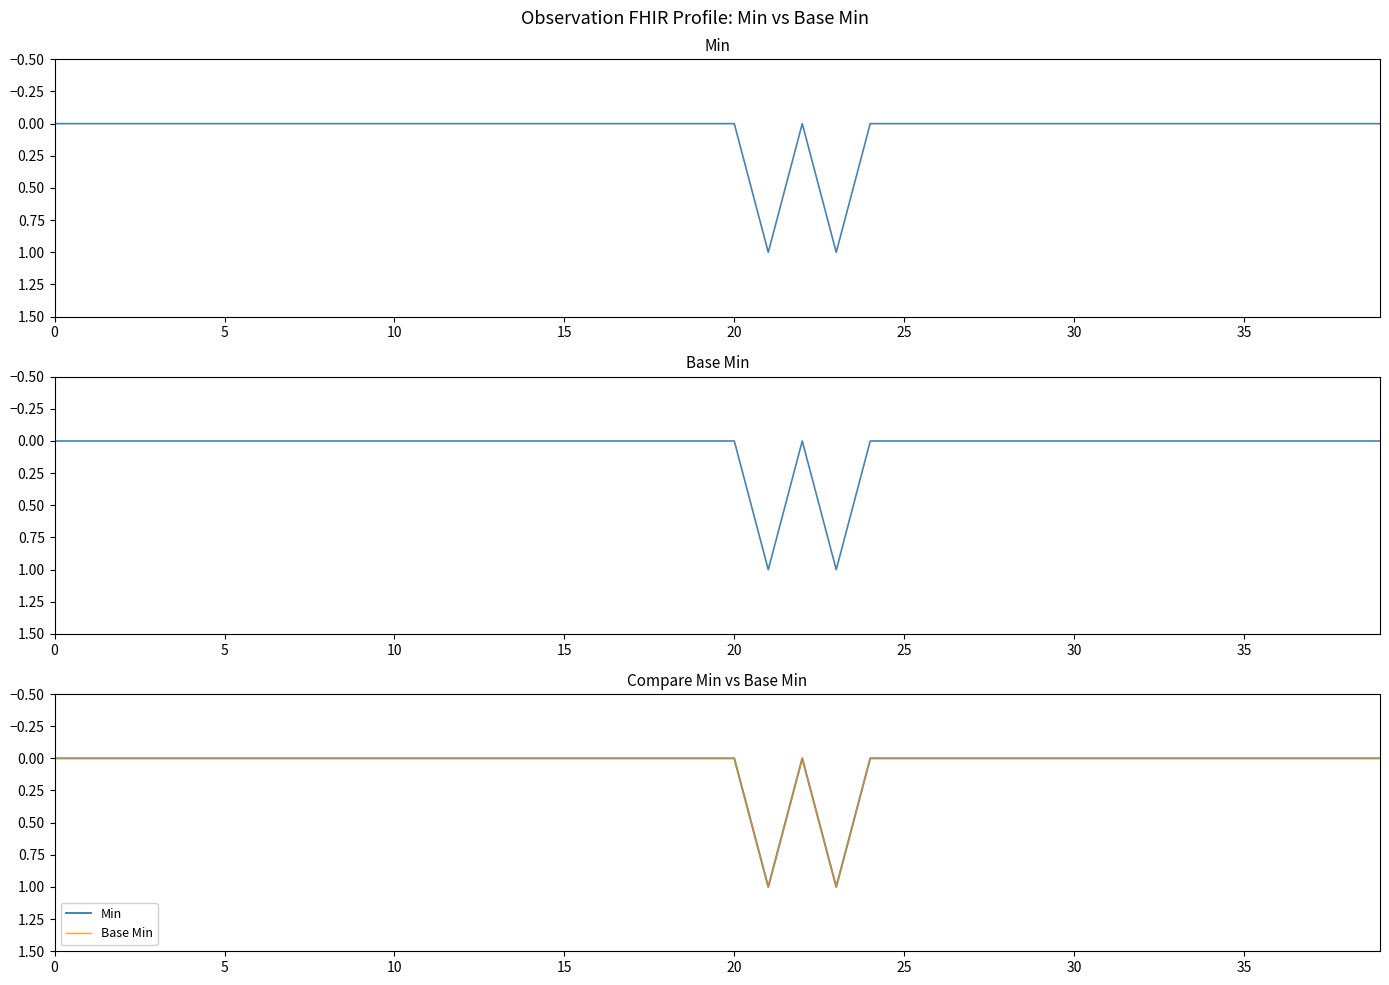

The value of Base Min at 0 is 1. True or false?

False